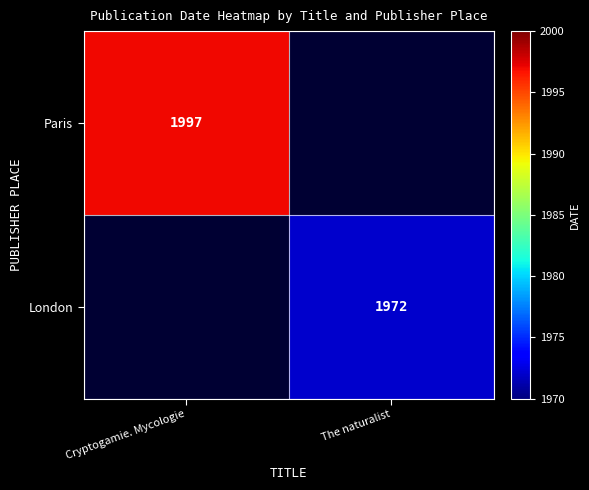

How many distinct data groups are displayed?

2